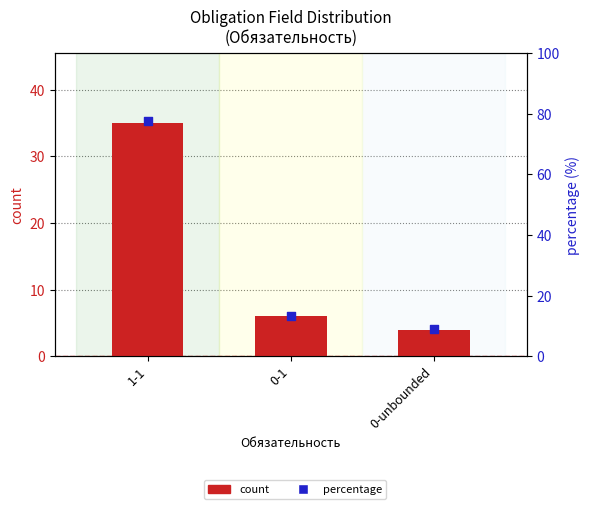

What are all the series names shown in the legend?

count, percentage